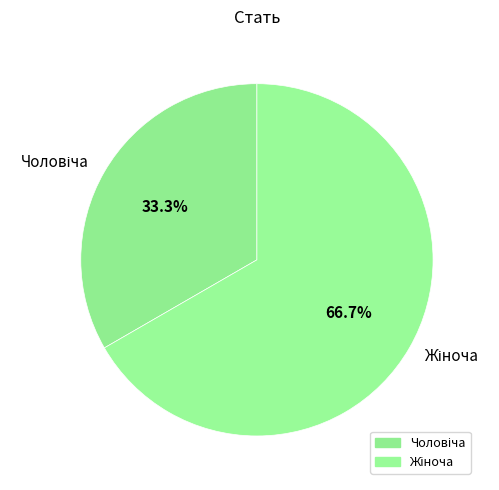

Does any single category account for the majority?

Yes